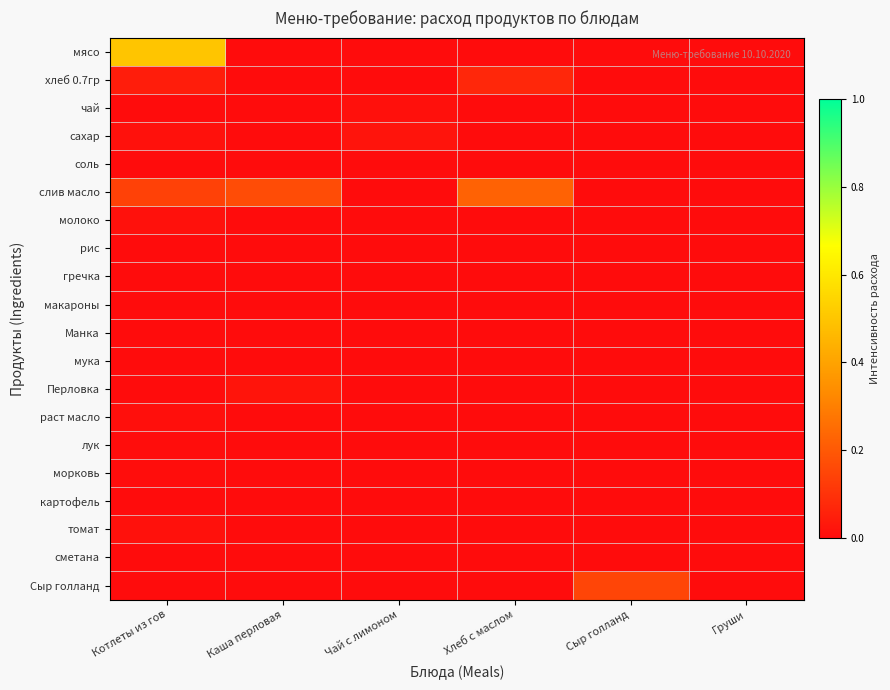

Reading left to right, list all the values displayed in this chart.

мясо: Котлеты из гов=0.5	Каша перловая=0.0	Чай с лимоном=0.0	Хлеб с маслом=0.0	Сыр голланд=0.0	Груши=0.0
хлеб 0.7гр: Котлеты из гов=0.0	Каша перловая=0.0	Чай с лимоном=0.0	Хлеб с маслом=0.1	Сыр голланд=0.0	Груши=0.0
чай: Котлеты из гов=0.0	Каша перловая=0.0	Чай с лимоном=0.0	Хлеб с маслом=0.0	Сыр голланд=0.0	Груши=0.0
сахар: Котлеты из гов=0.0	Каша перловая=0.0	Чай с лимоном=0.0	Хлеб с маслом=0.0	Сыр голланд=0.0	Груши=0.0
соль: Котлеты из гов=0.0	Каша перловая=0.0	Чай с лимоном=0.0	Хлеб с маслом=0.0	Сыр голланд=0.0	Груши=0.0
слив масло: Котлеты из гов=0.1	Каша перловая=0.2	Чай с лимоном=0.0	Хлеб с маслом=0.2	Сыр голланд=0.0	Груши=0.0
молоко: Котлеты из гов=0.0	Каша перловая=0.0	Чай с лимоном=0.0	Хлеб с маслом=0.0	Сыр голланд=0.0	Груши=0.0
рис: Котлеты из гов=0.0	Каша перловая=0.0	Чай с лимоном=0.0	Хлеб с маслом=0.0	Сыр голланд=0.0	Груши=0.0
гречка: Котлеты из гов=0.0	Каша перловая=0.0	Чай с лимоном=0.0	Хлеб с маслом=0.0	Сыр голланд=0.0	Груши=0.0
макароны: Котлеты из гов=0.0	Каша перловая=0.0	Чай с лимоном=0.0	Хлеб с маслом=0.0	Сыр голланд=0.0	Груши=0.0
Манка: Котлеты из гов=0.0	Каша перловая=0.0	Чай с лимоном=0.0	Хлеб с маслом=0.0	Сыр голланд=0.0	Груши=0.0
мука: Котлеты из гов=0.0	Каша перловая=0.0	Чай с лимоном=0.0	Хлеб с маслом=0.0	Сыр голланд=0.0	Груши=0.0
Перловка: Котлеты из гов=0.0	Каша перловая=0.0	Чай с лимоном=0.0	Хлеб с маслом=0.0	Сыр голланд=0.0	Груши=0.0
раст масло: Котлеты из гов=0.0	Каша перловая=0.0	Чай с лимоном=0.0	Хлеб с маслом=0.0	Сыр голланд=0.0	Груши=0.0
лук: Котлеты из гов=0.0	Каша перловая=0.0	Чай с лимоном=0.0	Хлеб с маслом=0.0	Сыр голланд=0.0	Груши=0.0
морковь: Котлеты из гов=0.0	Каша перловая=0.0	Чай с лимоном=0.0	Хлеб с маслом=0.0	Сыр голланд=0.0	Груши=0.0
картофель: Котлеты из гов=0.0	Каша перловая=0.0	Чай с лимоном=0.0	Хлеб с маслом=0.0	Сыр голланд=0.0	Груши=0.0
томат: Котлеты из гов=0.0	Каша перловая=0.0	Чай с лимоном=0.0	Хлеб с маслом=0.0	Сыр голланд=0.0	Груши=0.0
сметана: Котлеты из гов=0.0	Каша перловая=0.0	Чай с лимоном=0.0	Хлеб с маслом=0.0	Сыр голланд=0.0	Груши=0.0
Сыр голланд: Котлеты из гов=0.0	Каша перловая=0.0	Чай с лимоном=0.0	Хлеб с маслом=0.0	Сыр голланд=0.1	Груши=0.0